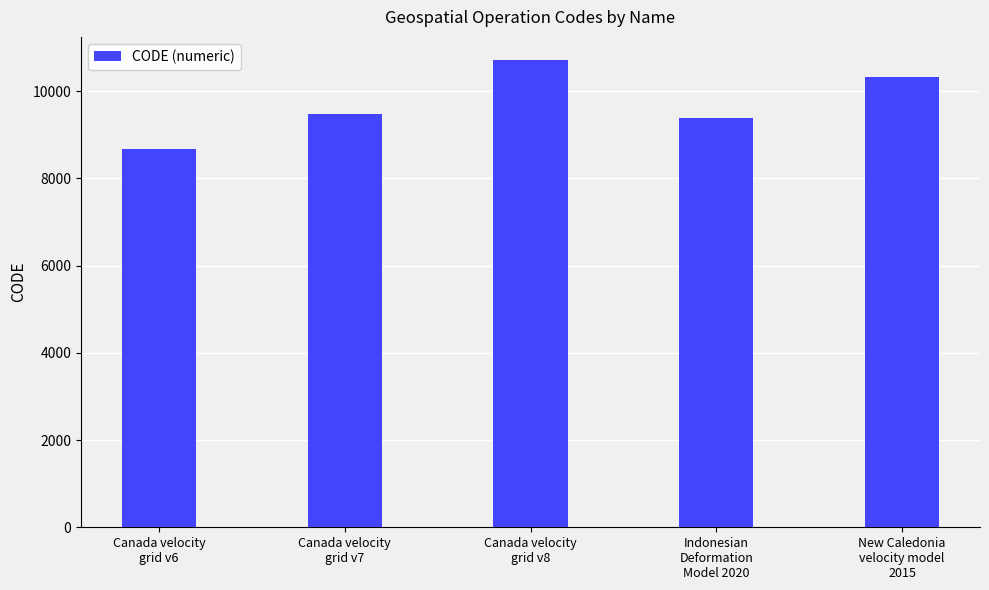

What is the maximum value shown in the chart?

10707